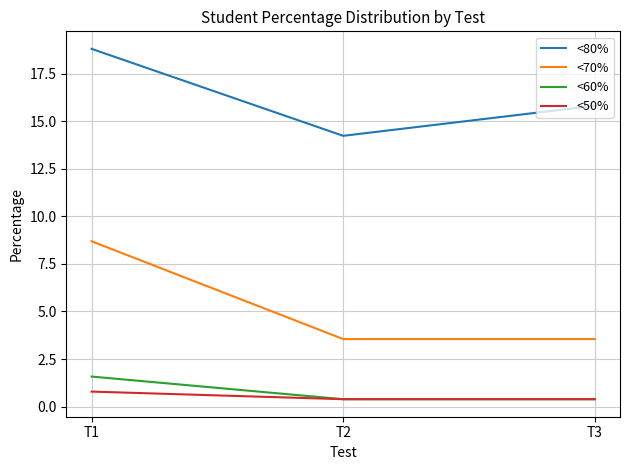

Which series has the largest range (max minus min)?

<70%